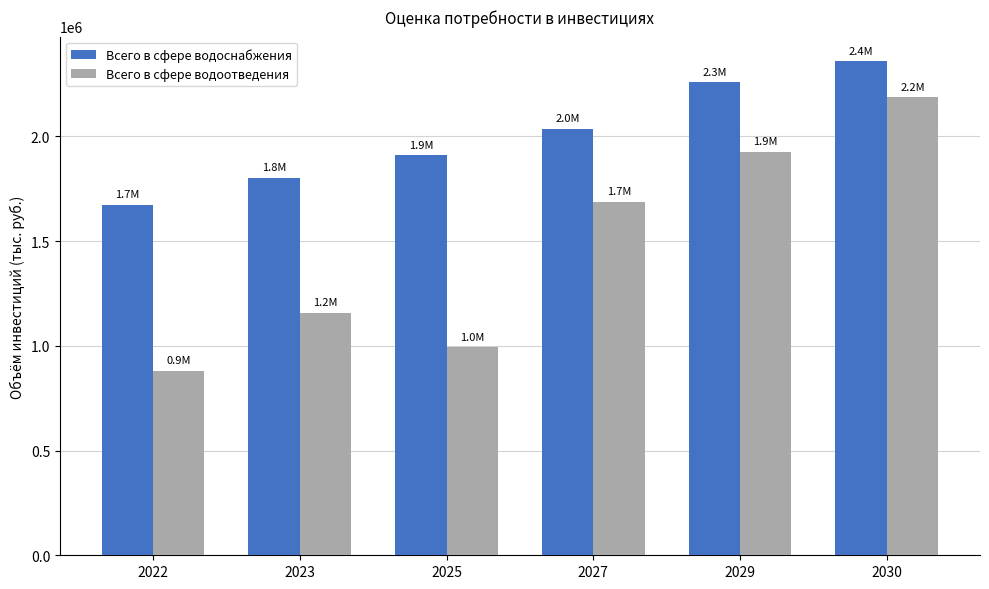

List the labels in order of Всего в сфере водоотведения value, largest first.

2030, 2029, 2027, 2023, 2025, 2022